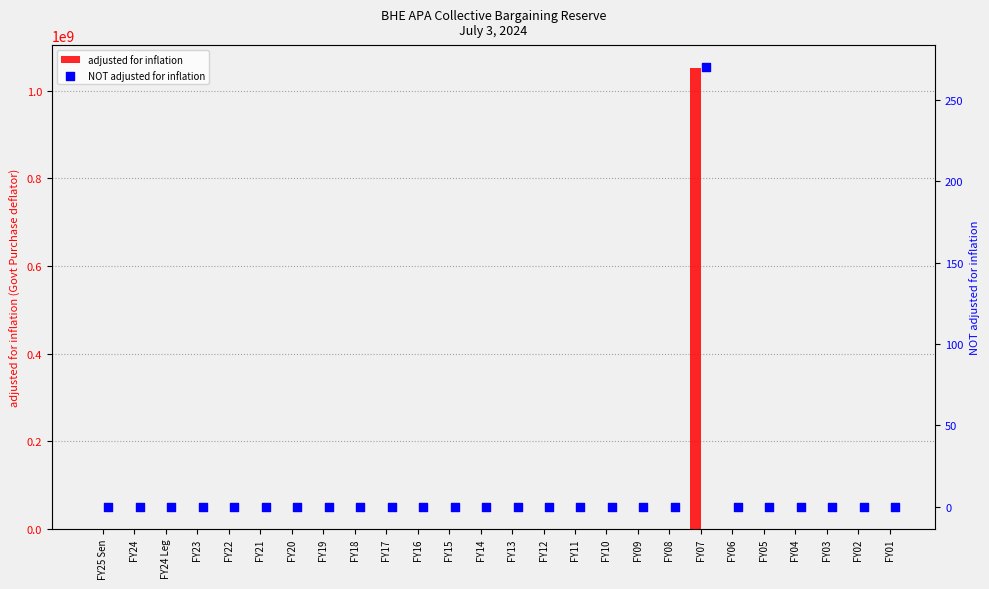

At which category is the sum across all series the highest?

FY07